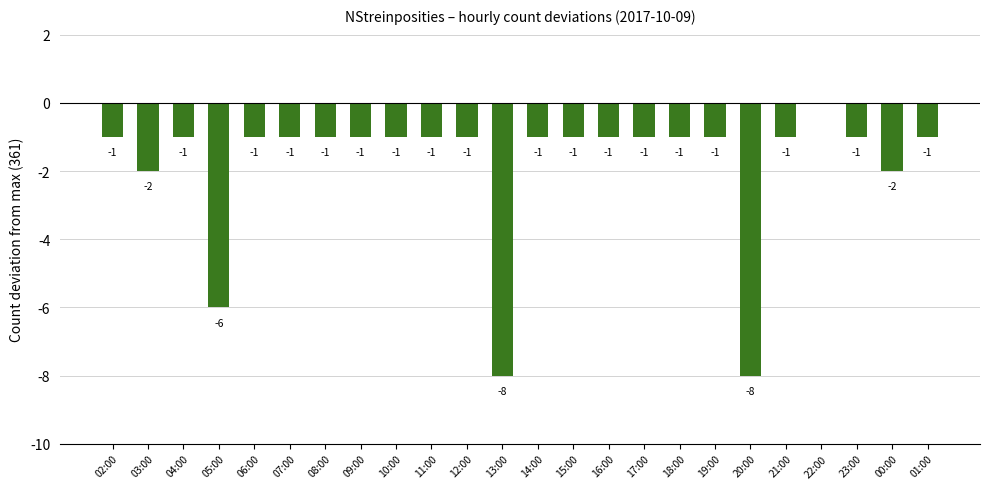

Which label corresponds to the largest value in the chart?

22:00